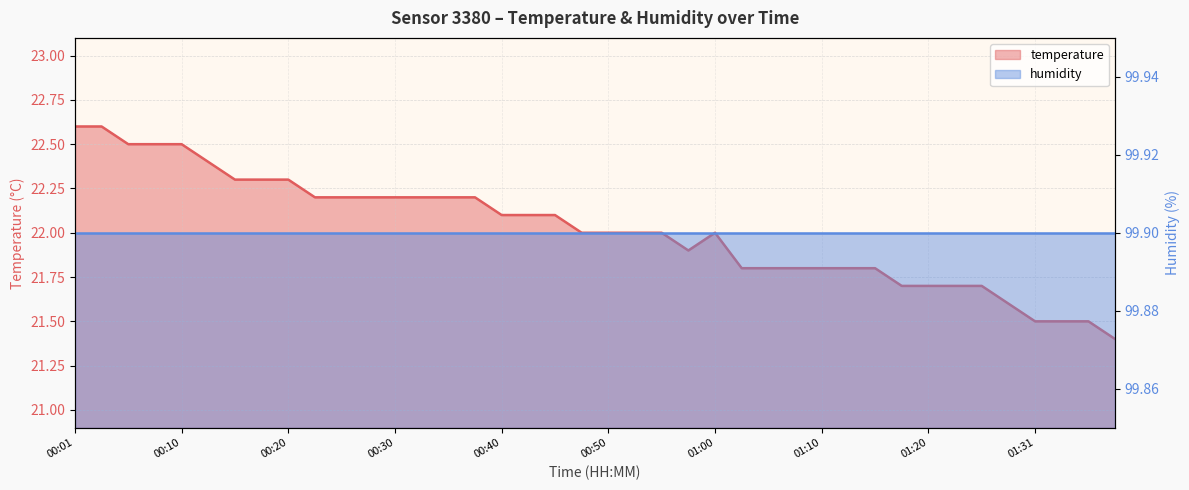

What is the sum of the values at 00:28 and 00:01?

44.8